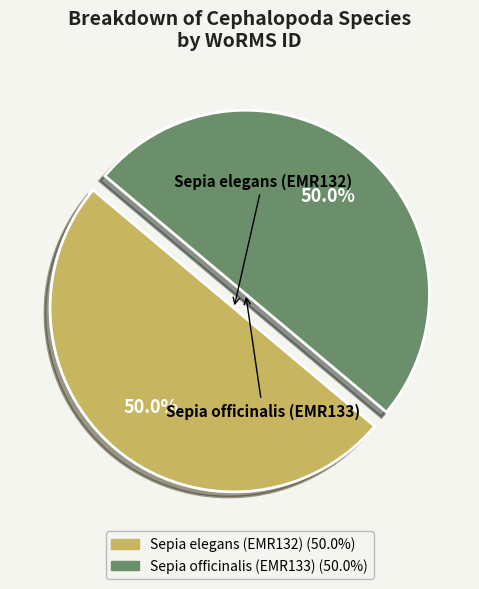

To the nearest percent, what percentage of the pie is Sepia officinalis (EMR133)?

50%